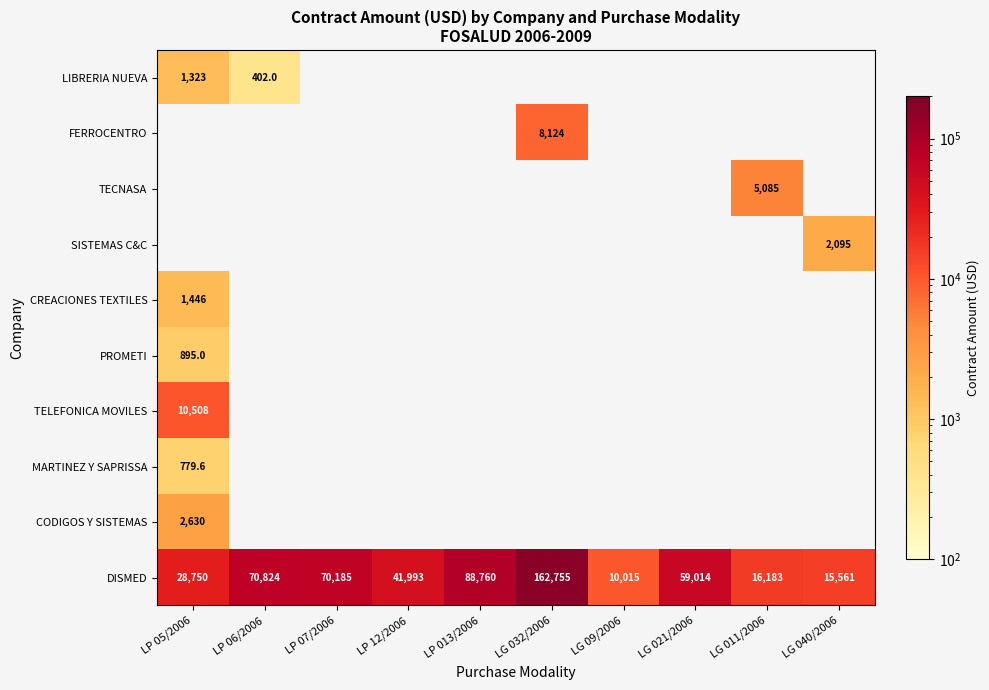

Is it true that DISMED equals 41993.0 at LP 12/2006?

True